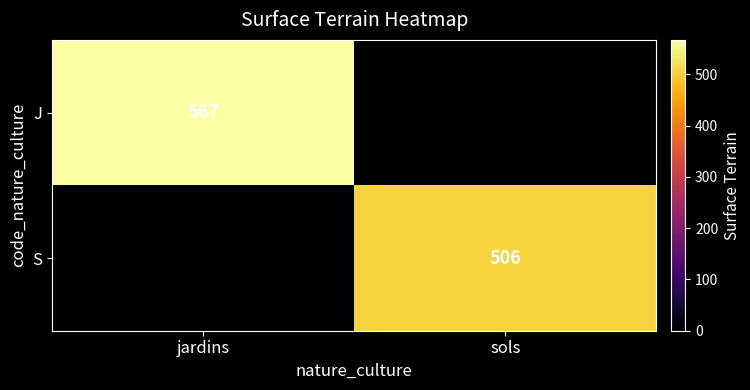

At which category is the sum across all series the highest?

jardins